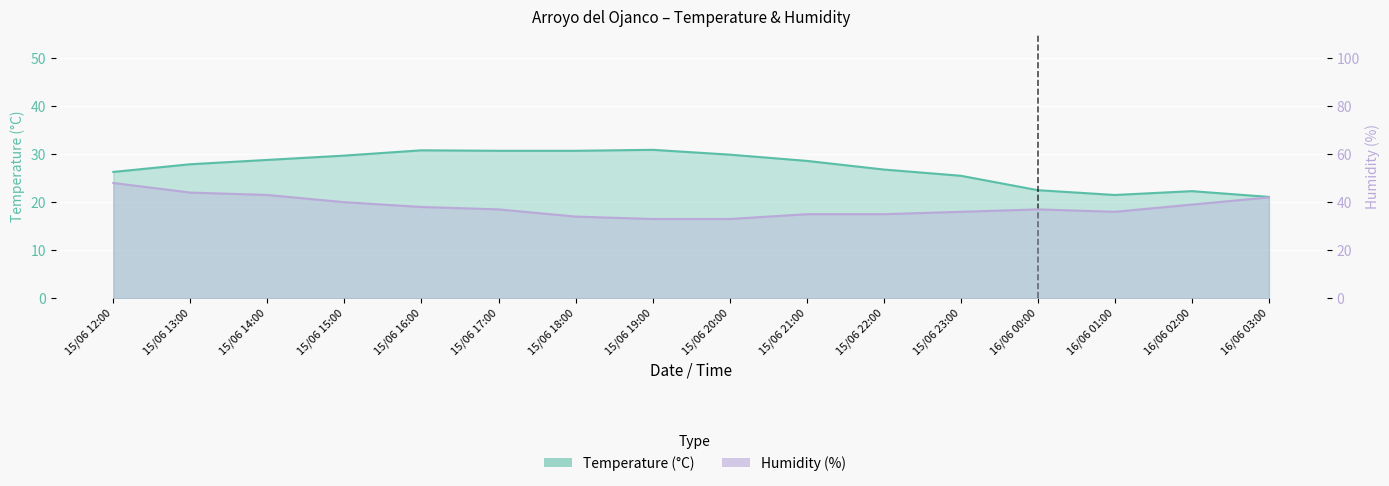

What is the maximum value shown in the chart?

48.0